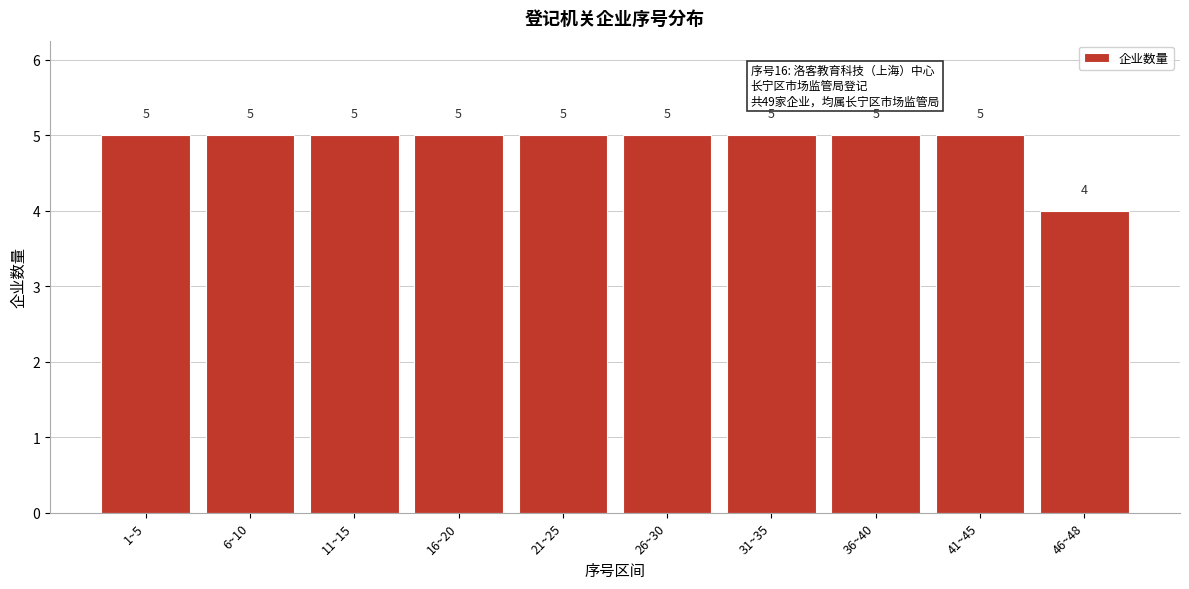

Reading right to left, what are all the values shown in this chart?

4	5	5	5	5	5	5	5	5	5